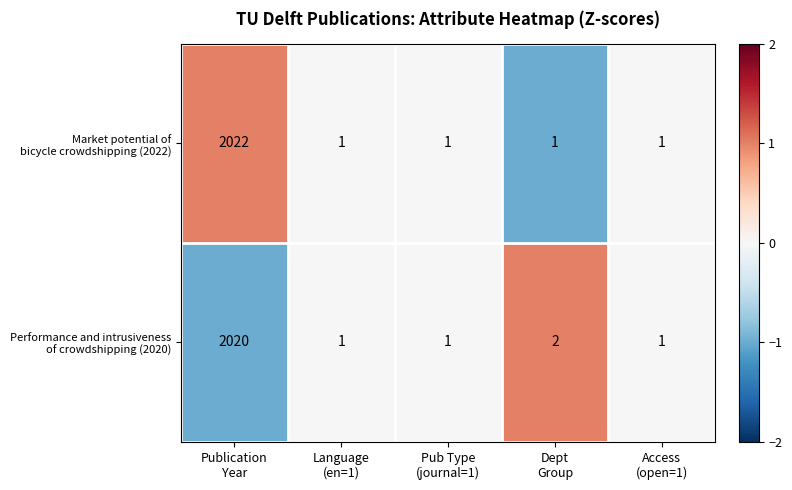

Count the number of categories in the chart.

5